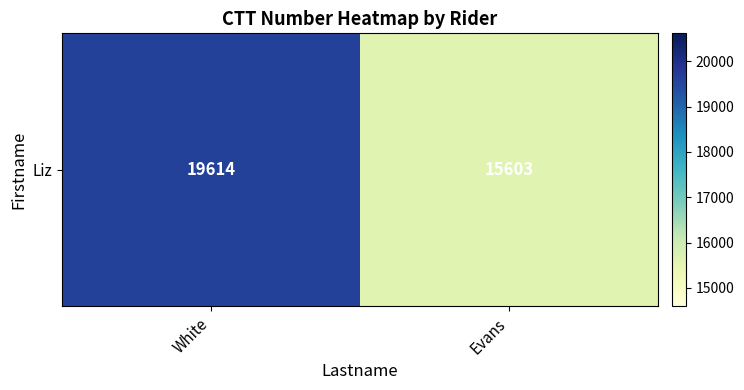

True or false: the data shows 22580 at Evans.

False